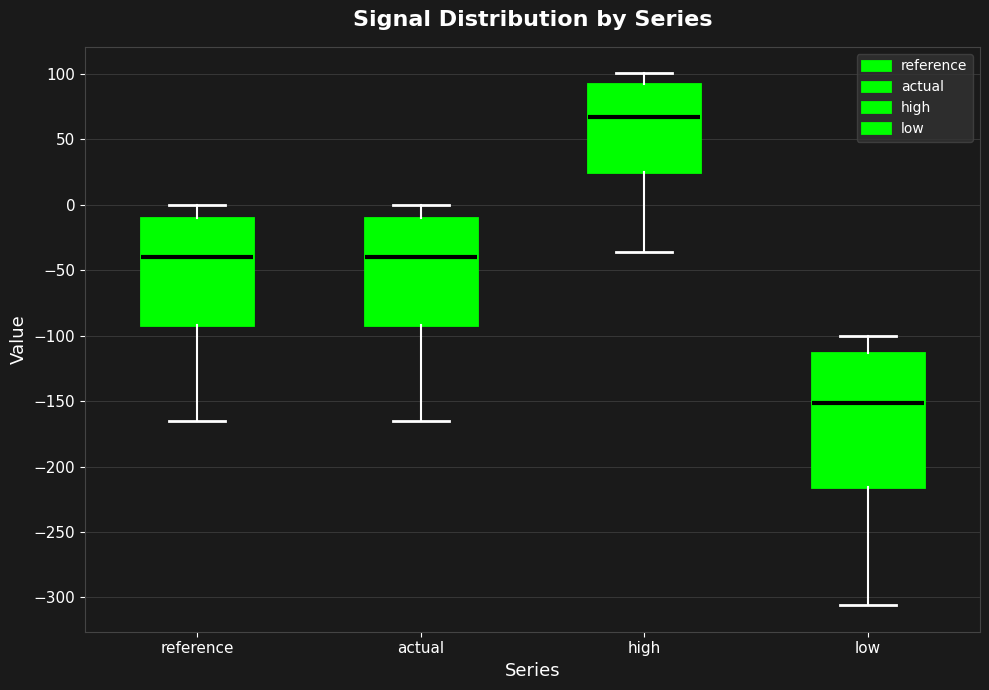

Which box has the lowest median line?

low